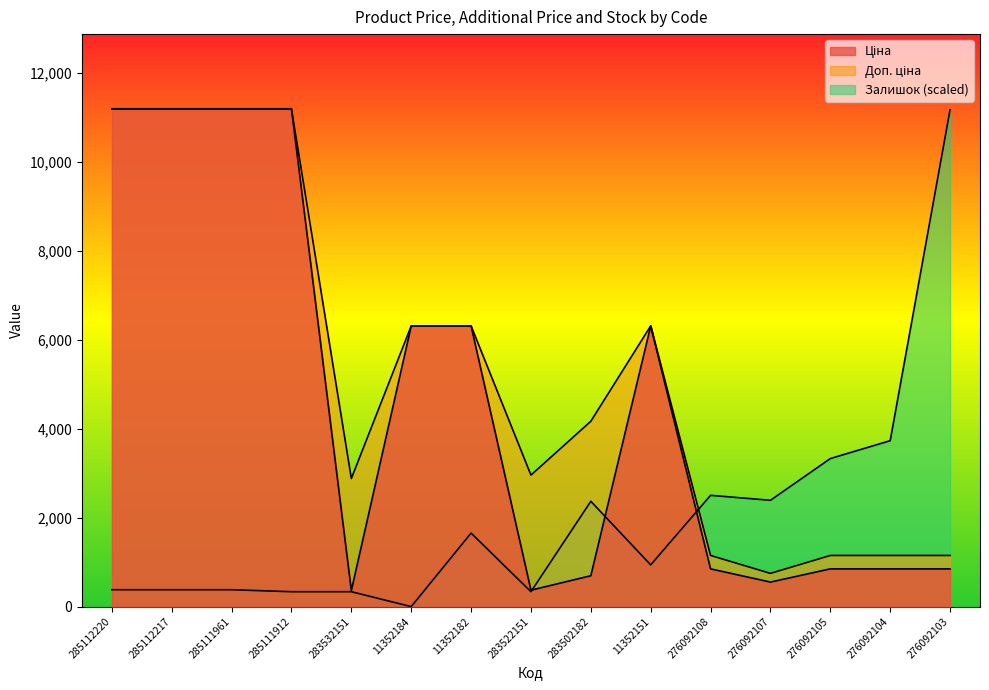

What is the difference between the highest and lowest values at 276092104?

2881.0